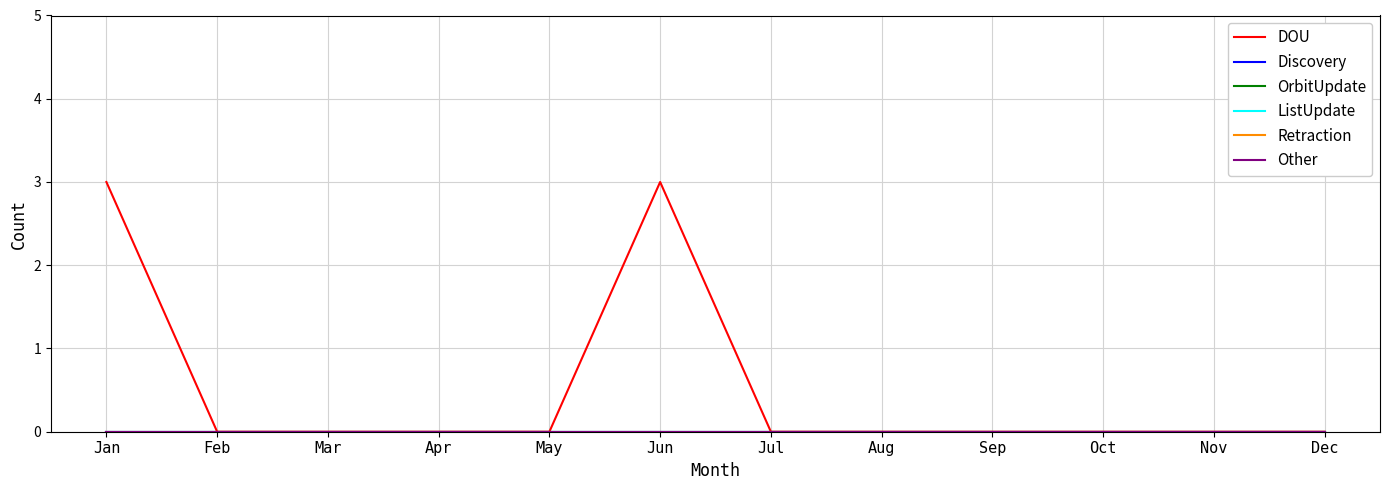

At how many categories does at least one series exceed 1?

2